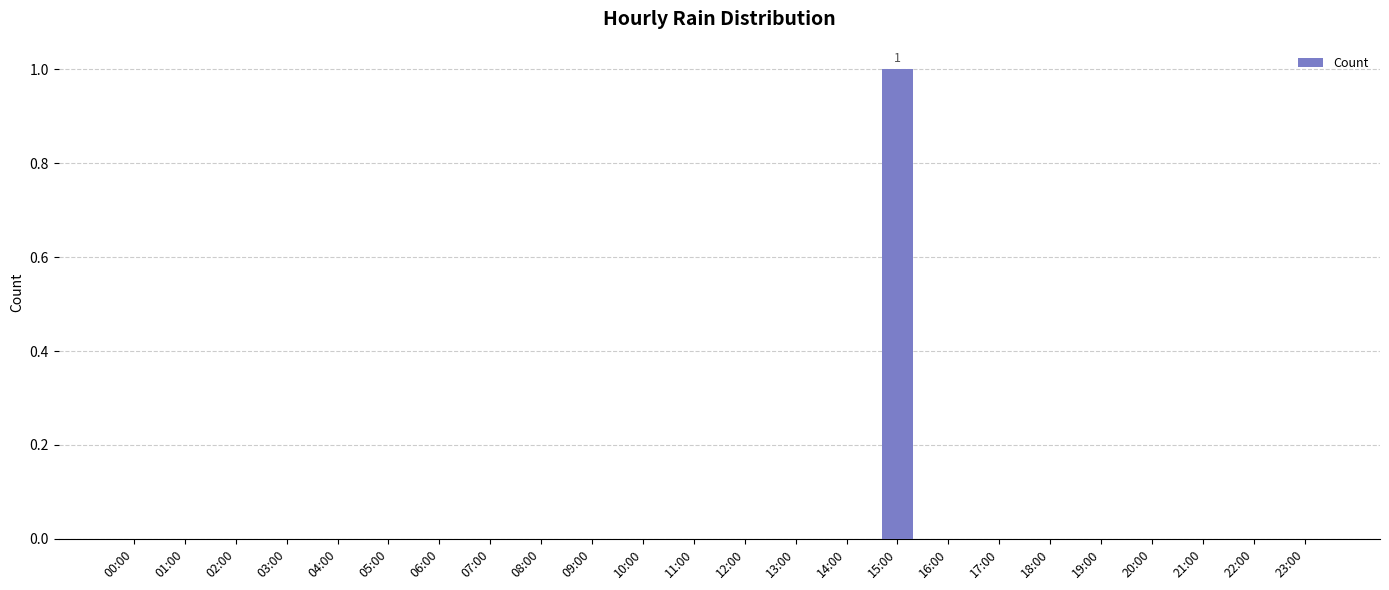

What is the greatest value displayed?

1